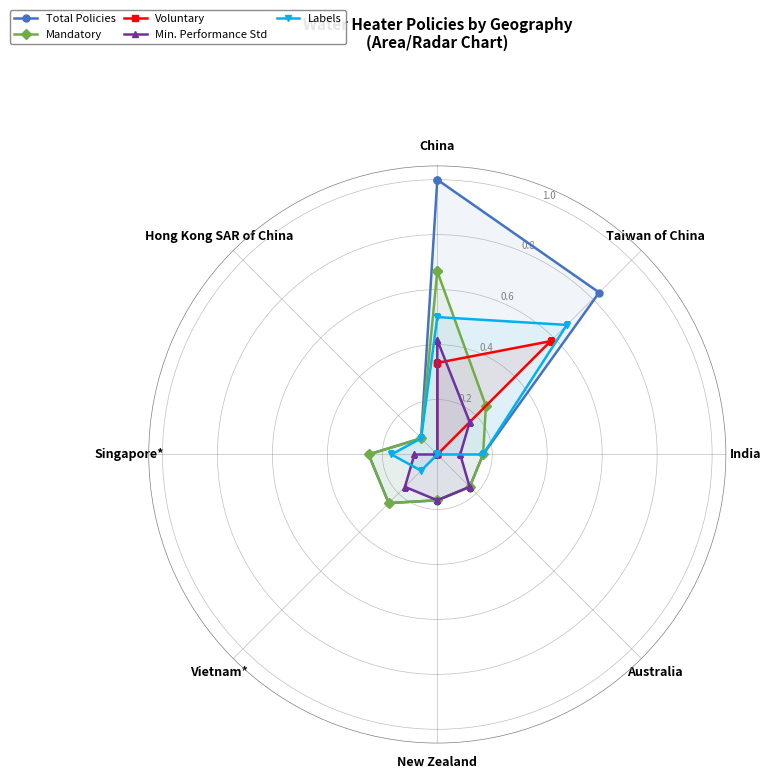

Which has a higher value, Singapore* or Vietnam*?

Singapore*